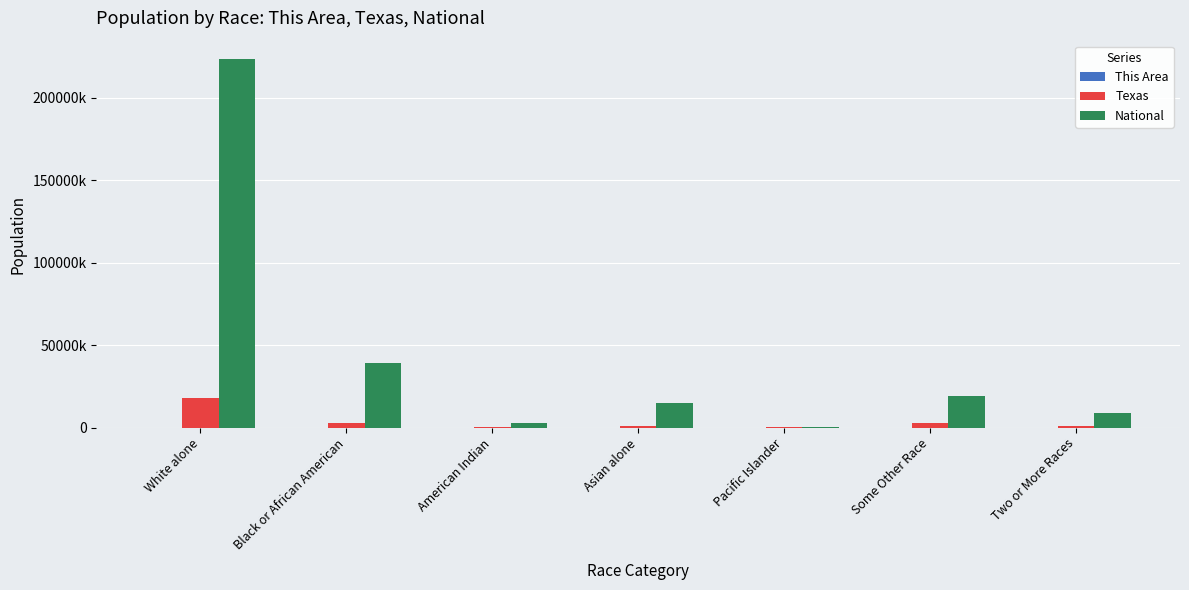

At which label does This Area first exceed 76?

White alone